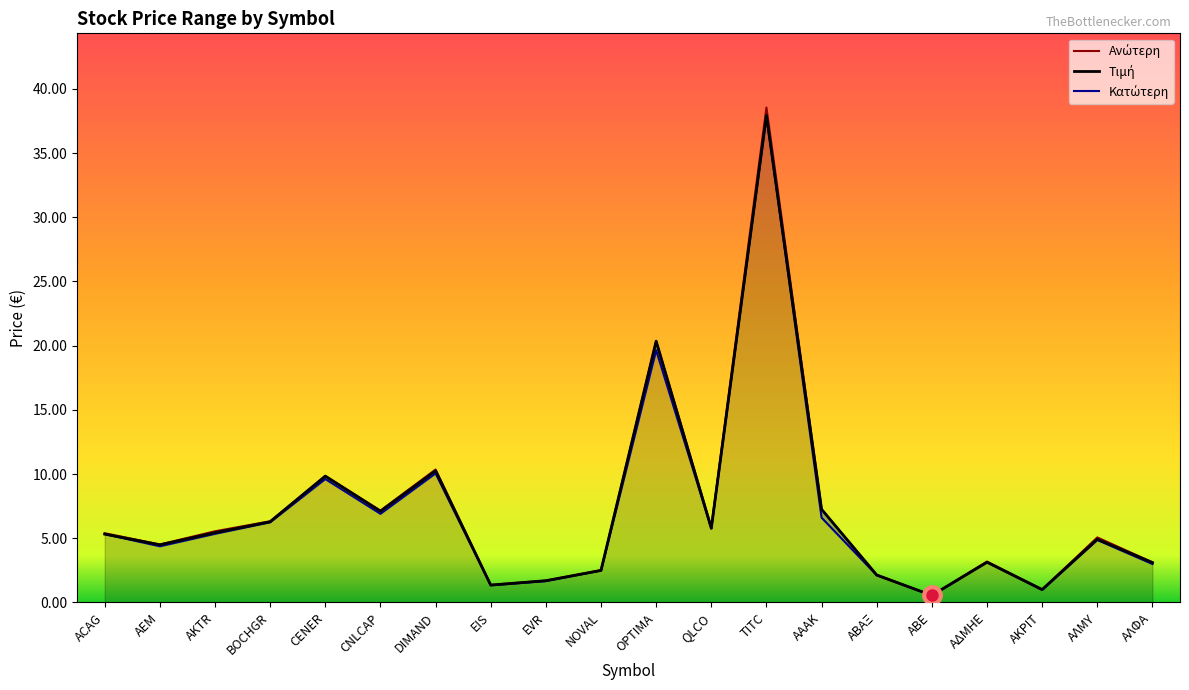

What value does the Ανώτερη series have at TITC?

38.5